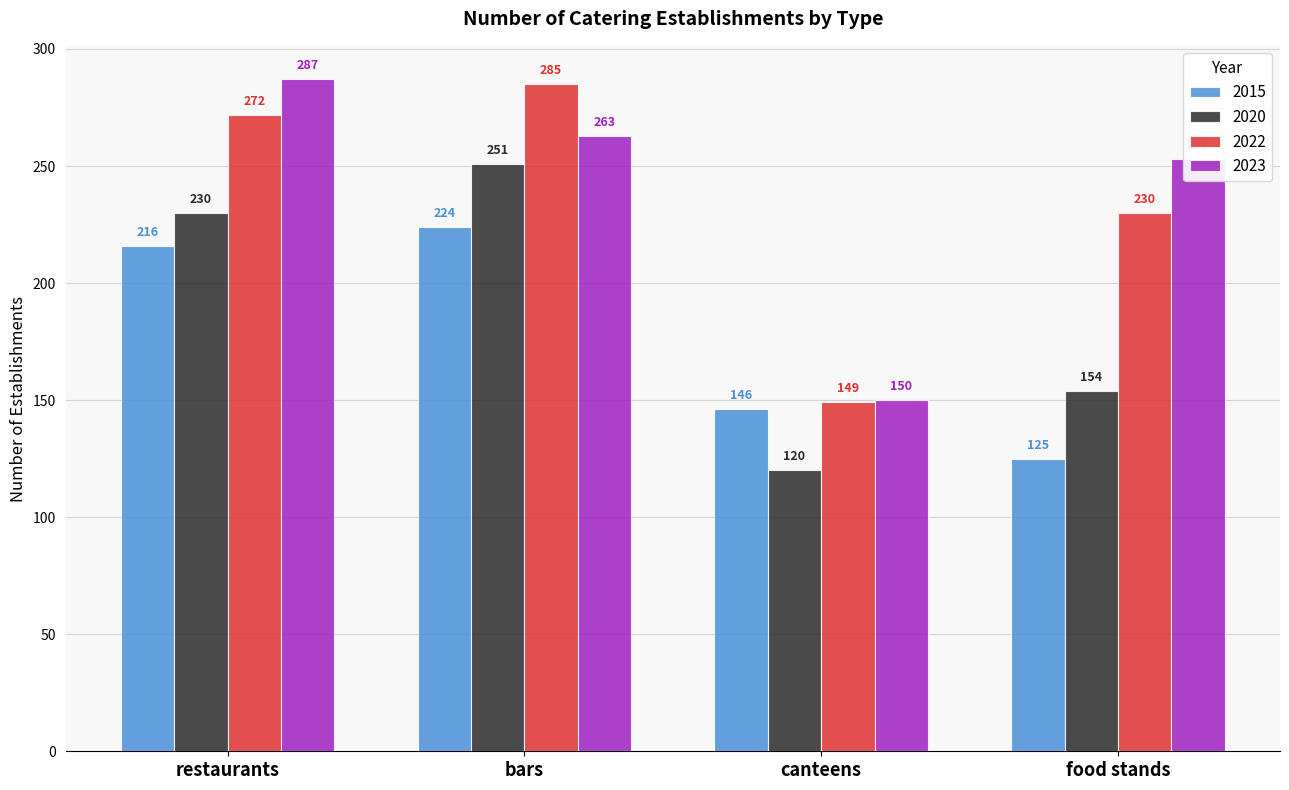

At which label is 2020 closest to 185?

food stands